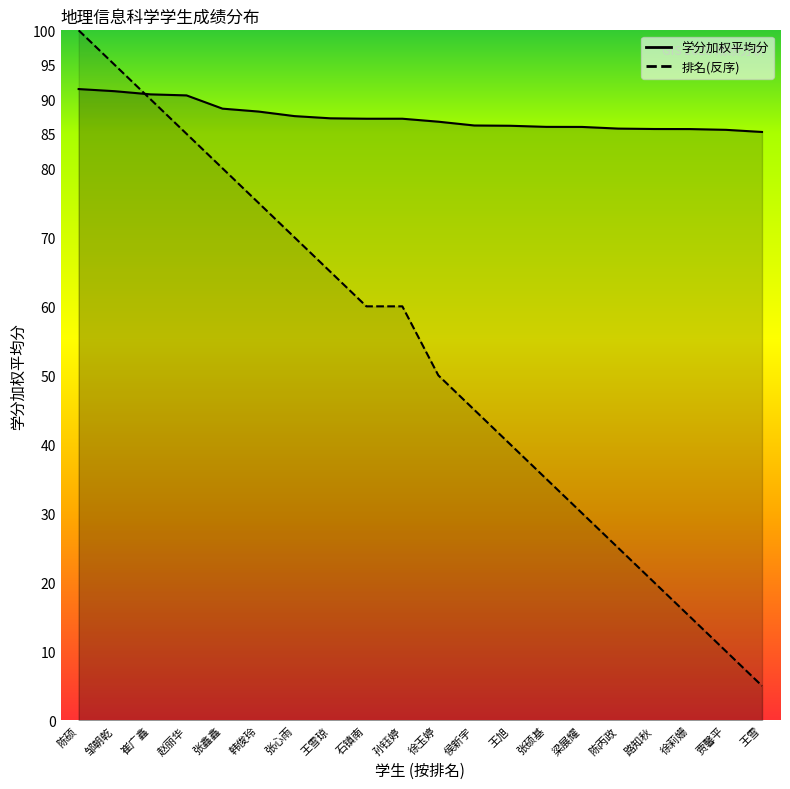

Which label corresponds to the largest value in the chart?

陈硕